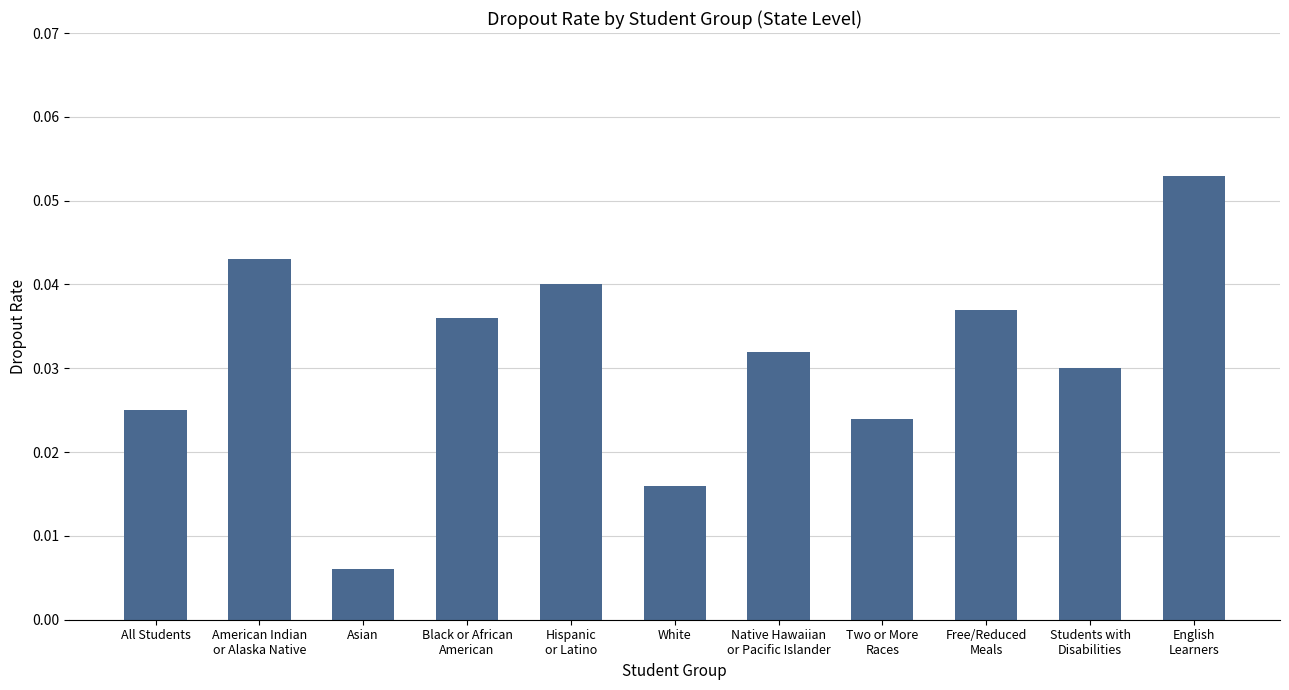

At which label is the value closest to 0?

Asian